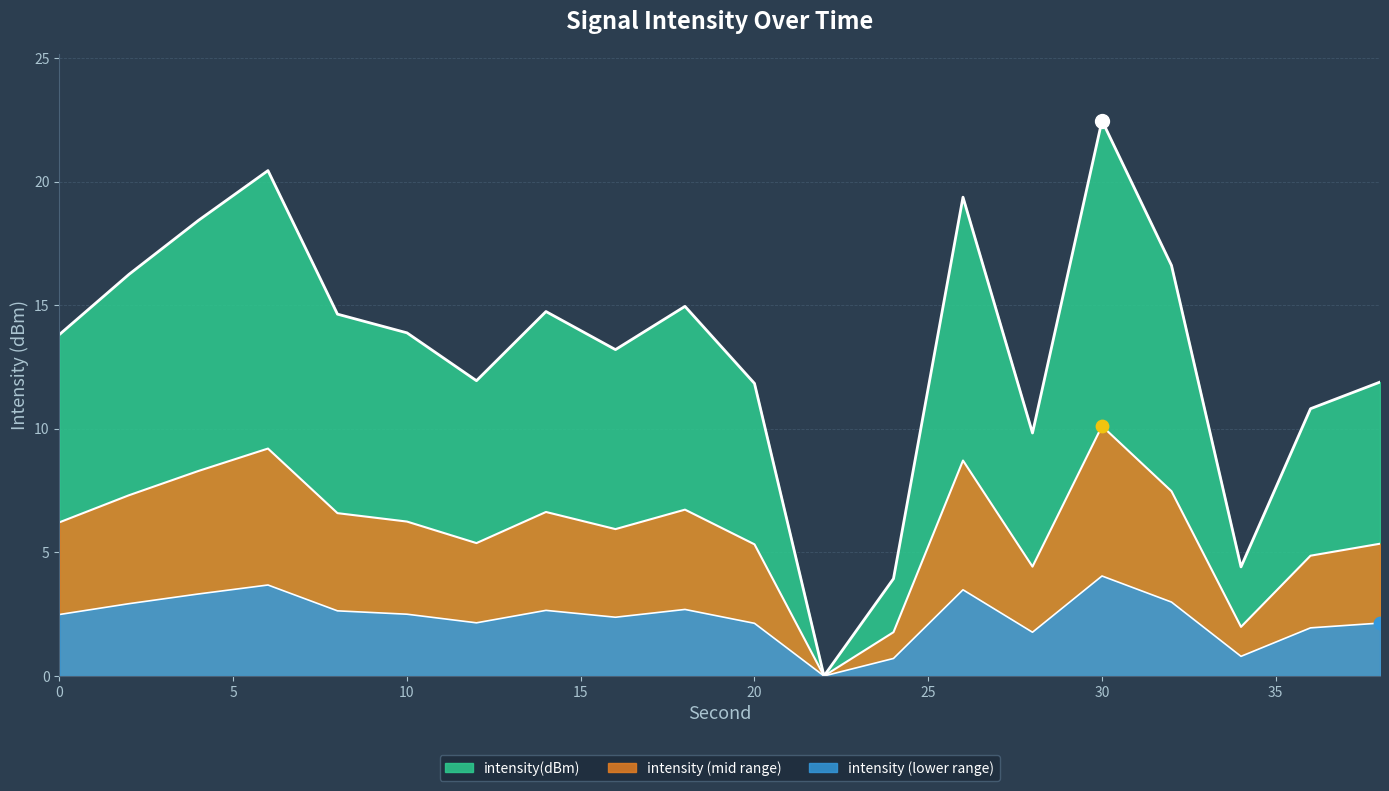

What is the ratio of the value at 16 to the value at 6?

0.6